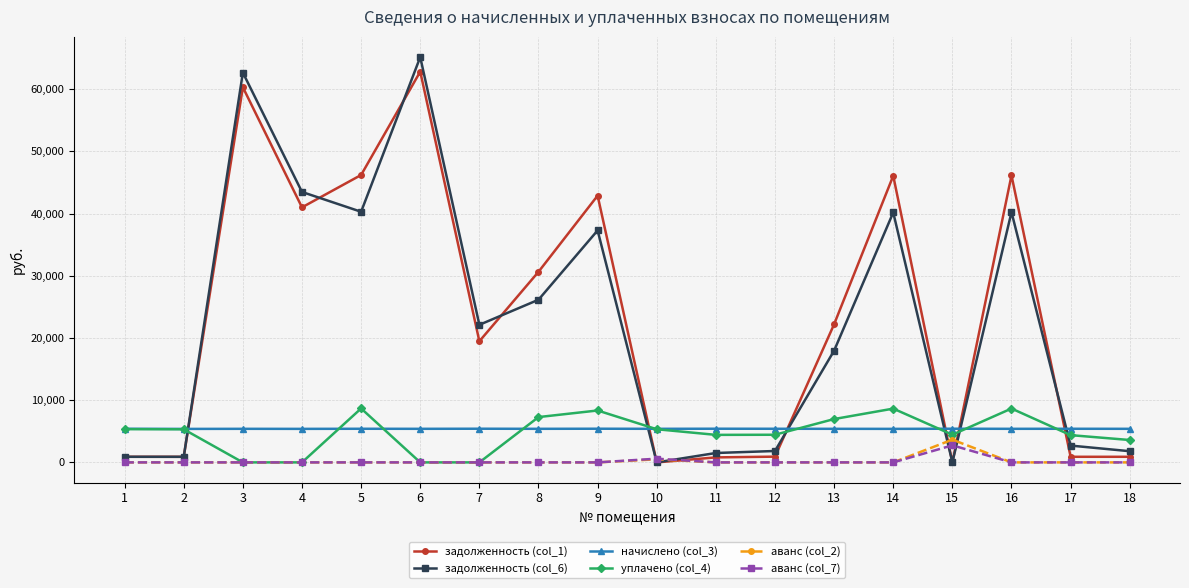

The начислено (col_3) series shows 5396.3 at 10. True or false?

True